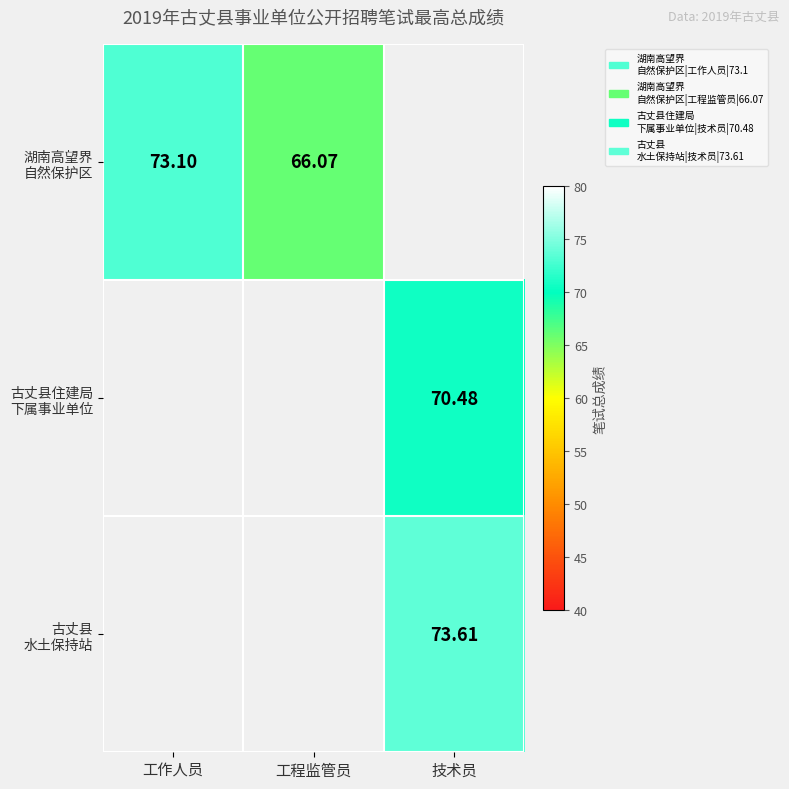

The value of 湖南高望界 自然保护区 at 工程监管员 is 66.1. True or false?

True